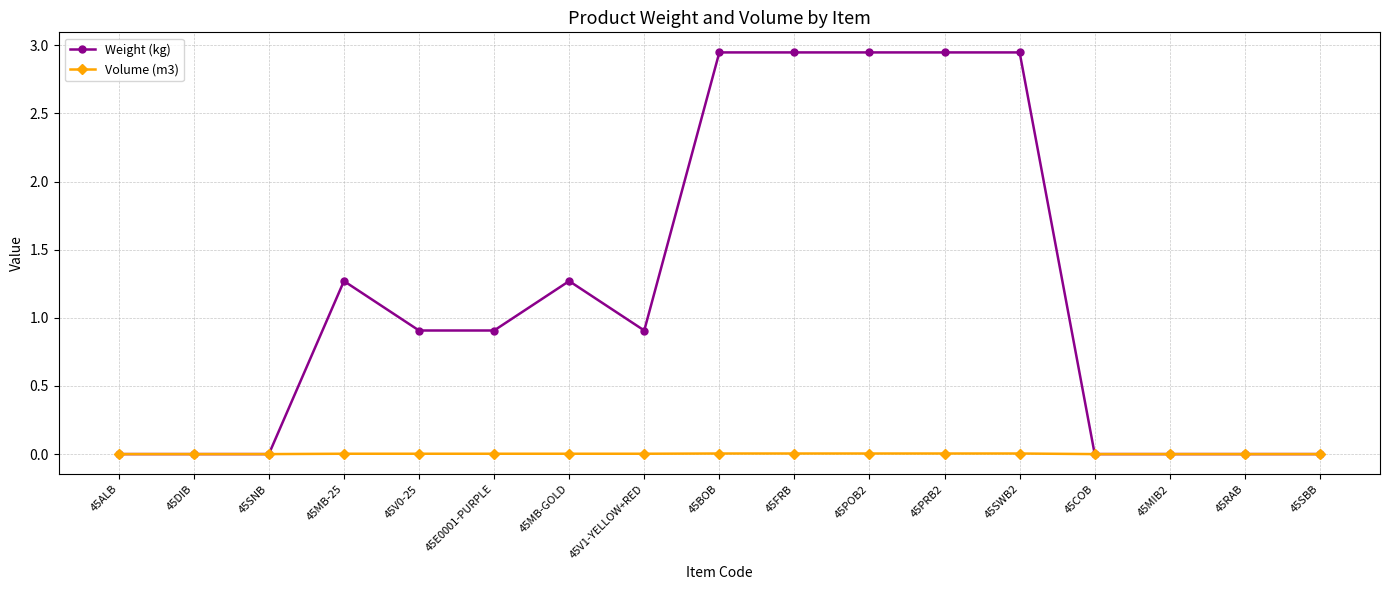

Which series has the largest total across all categories?

Weight (kg)